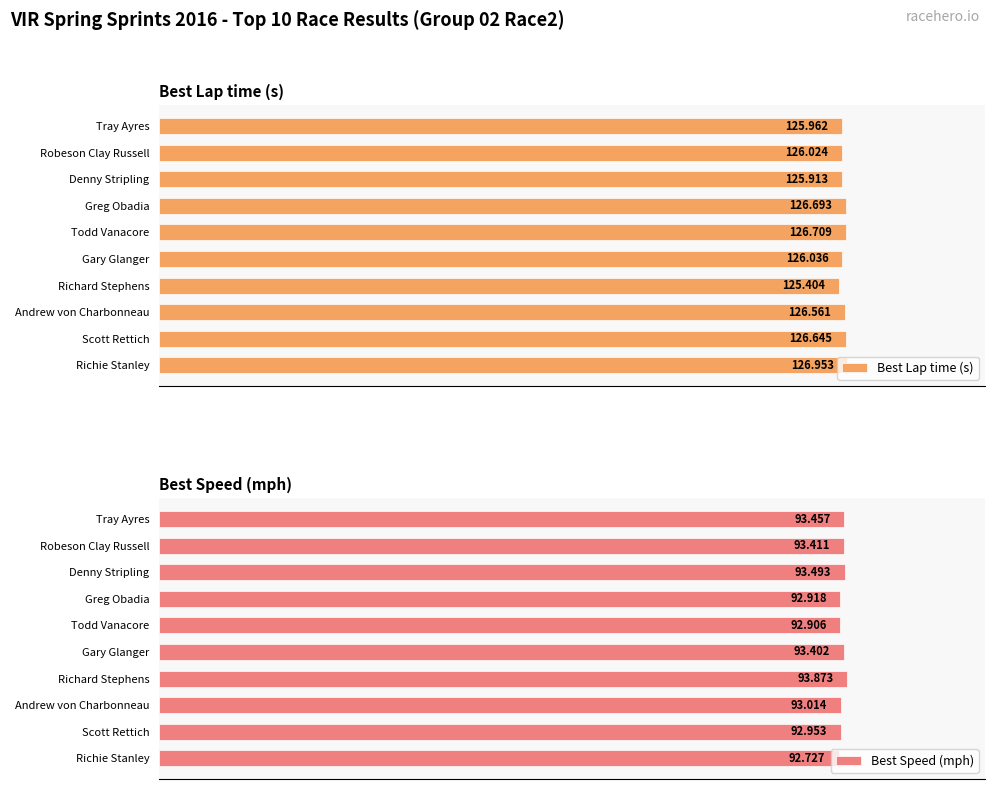

Is it true that Best Speed (mph) equals 22.1 at Greg Obadia?

False